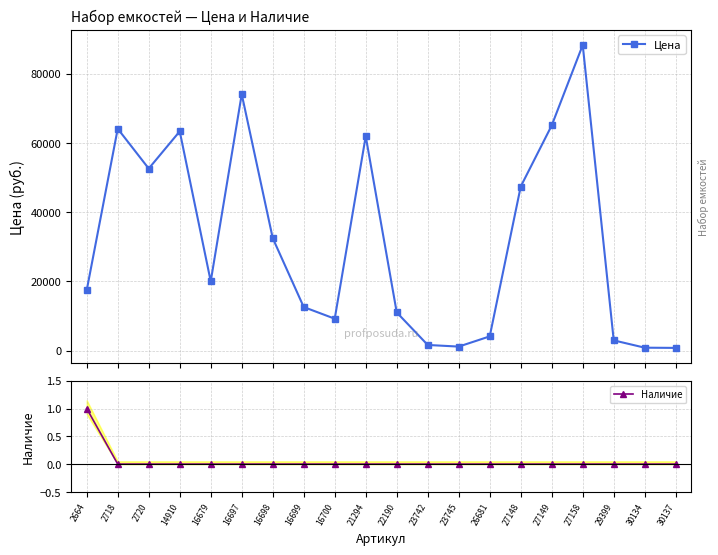

At which category does Цена reach its first local valley?

2720